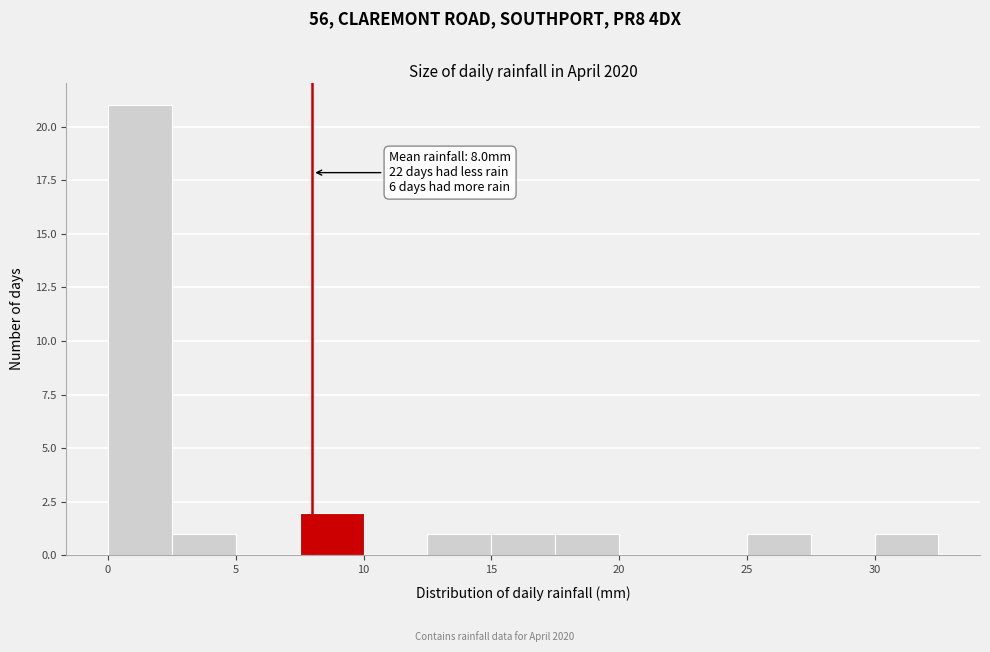

Which range on the x-axis has the tallest bar?

0.0 to 2.5